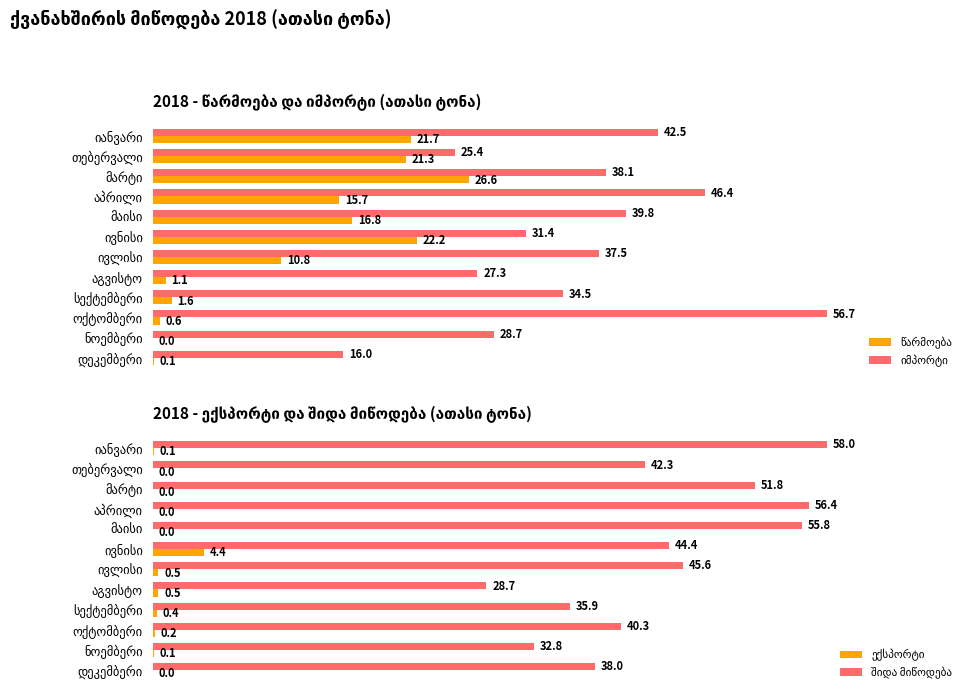

The value of წარმოება at აგვისტო is 1.1. True or false?

True